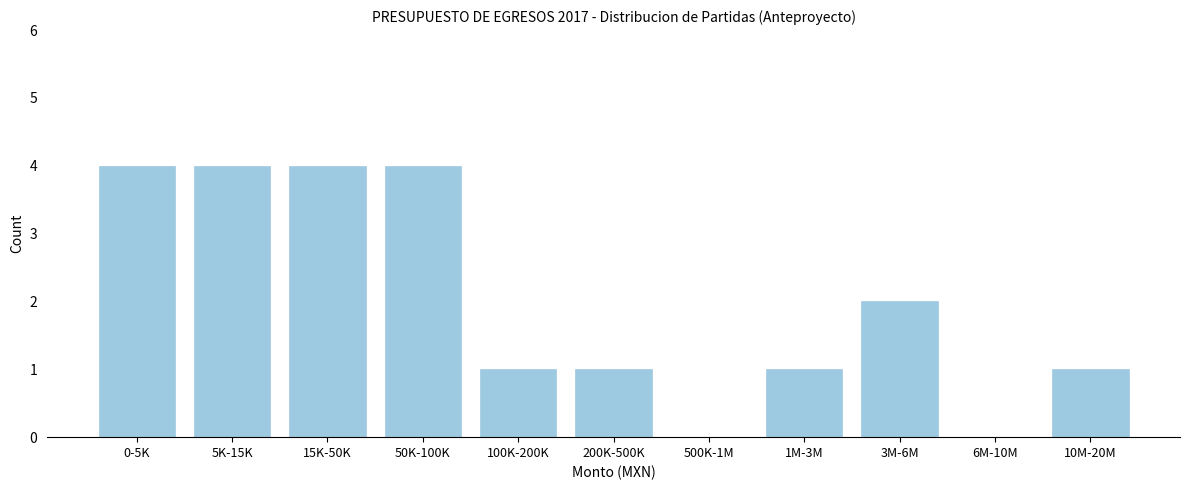

Reading left to right, transcribe all the data shown in this chart.

0-5K=4	5K-15K=4	15K-50K=4	50K-100K=4	100K-200K=1	200K-500K=1	500K-1M=0	1M-3M=1	3M-6M=2	6M-10M=0	10M-20M=1